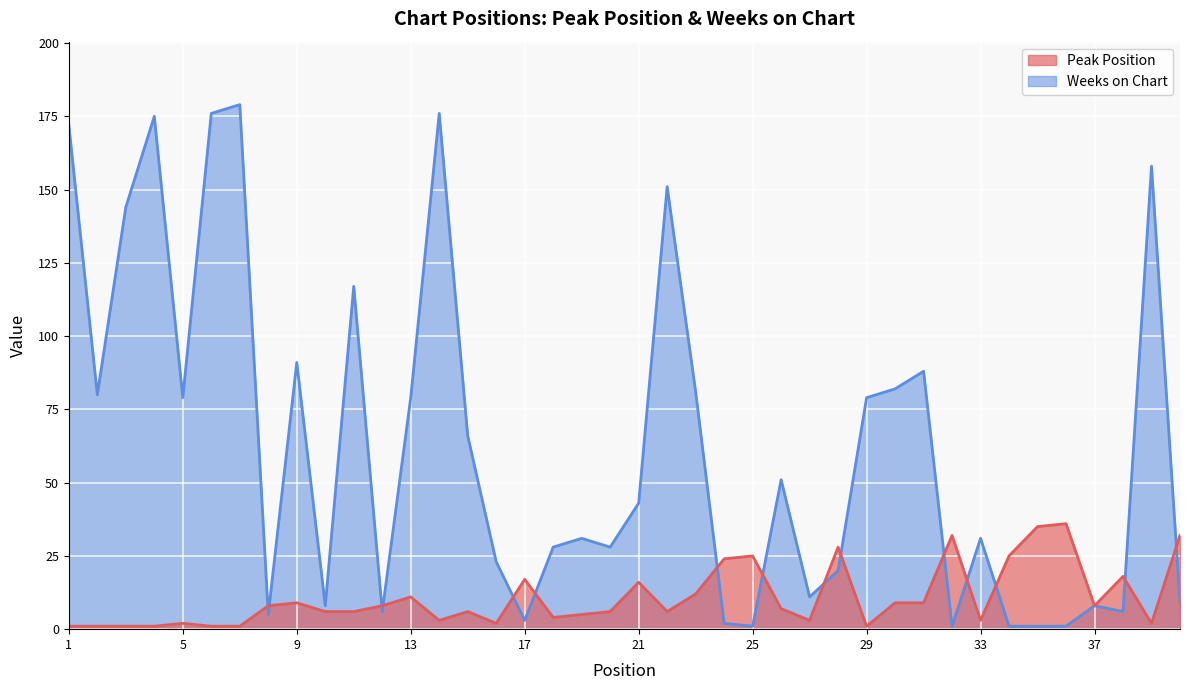

True or false: Weeks on Chart has a value of 1 at 17.

False